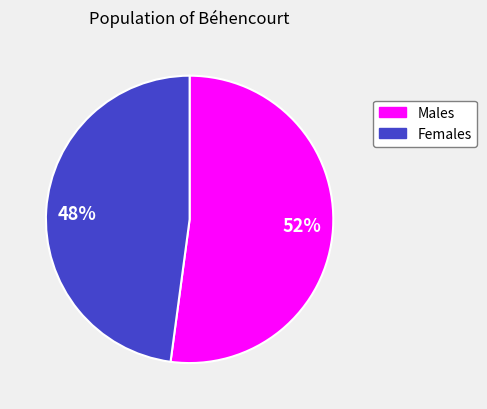

Count the number of slices in the pie.

2